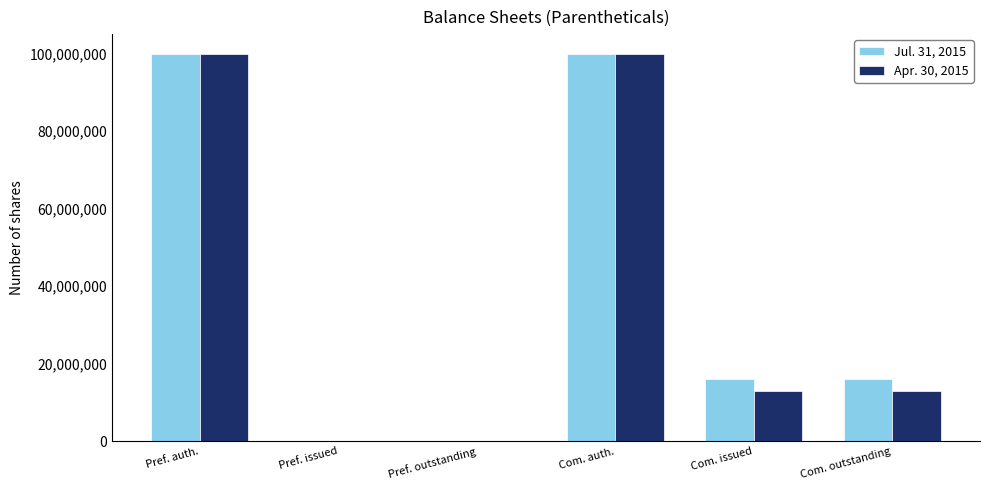

Reading left to right, extract all data points from this chart.

Jul. 31, 2015: Pref. auth.=100000000	Pref. issued=0	Pref. outstanding=0	Com. auth.=100000000	Com. issued=16000000	Com. outstanding=16000000
Apr. 30, 2015: Pref. auth.=100000000	Pref. issued=0	Pref. outstanding=0	Com. auth.=100000000	Com. issued=13000000	Com. outstanding=13000000